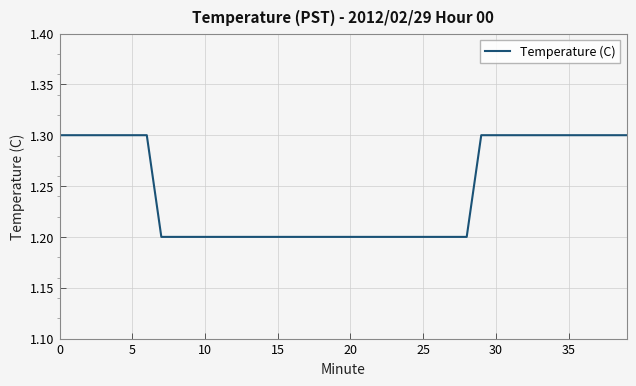

Is this an area chart (filled region under the line)?

No